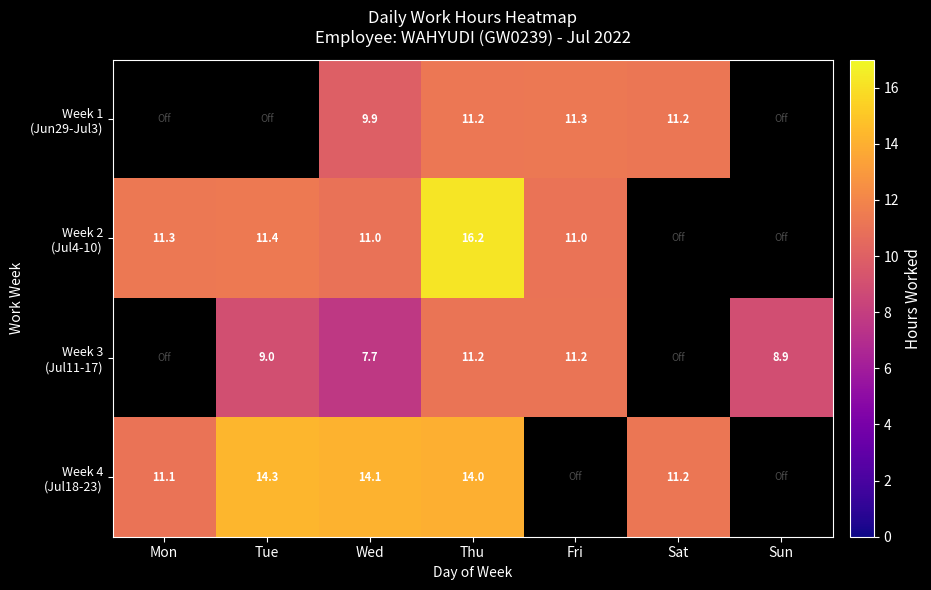

The Week 2 (Jul4-10) series shows 7.0 at Fri. True or false?

False